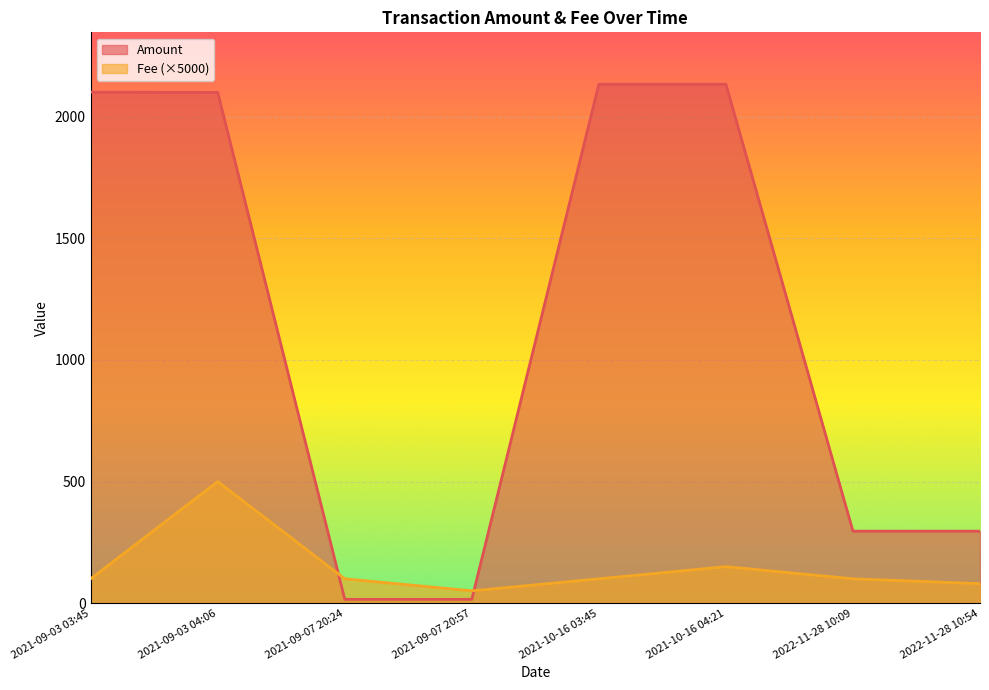

Reading left to right, extract all data points from this chart.

Amount: 2021-09-03 03:45=2101.2	2021-09-03 04:06=2100.1	2021-09-07 20:24=15.5	2021-09-07 20:57=15.5	2021-10-16 03:45=2133.7	2021-10-16 04:21=2133.7	2022-11-28 10:09=295.9	2022-11-28 10:54=295.8
Fee: 2021-09-03 03:45=100.0	2021-09-03 04:06=500.0	2021-09-07 20:24=100.0	2021-09-07 20:57=50.5	2021-10-16 03:45=100.0	2021-10-16 04:21=150.0	2022-11-28 10:09=100.0	2022-11-28 10:54=80.0